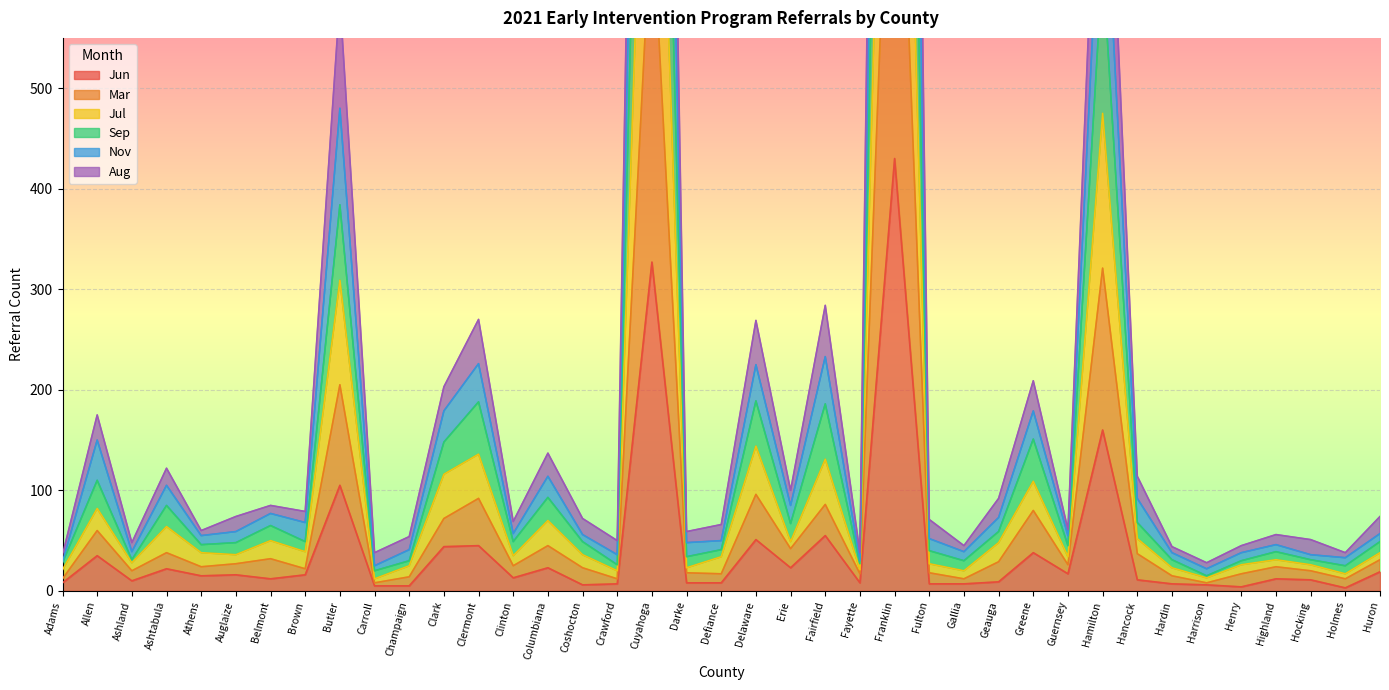

What value does the Jun series have at Hamilton?

160